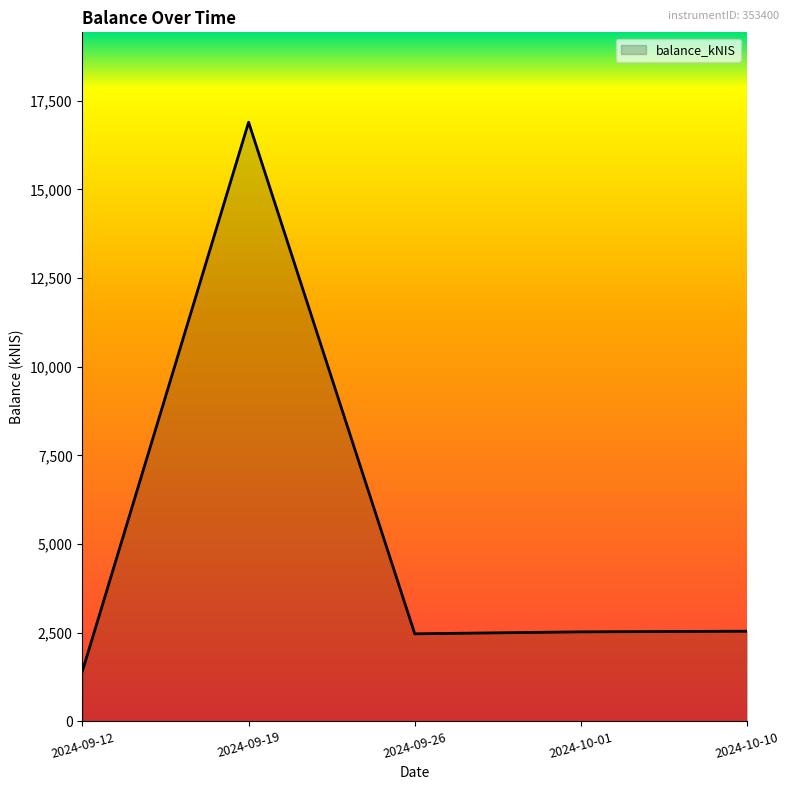

Which category has the lowest value across all series?

2024-09-12